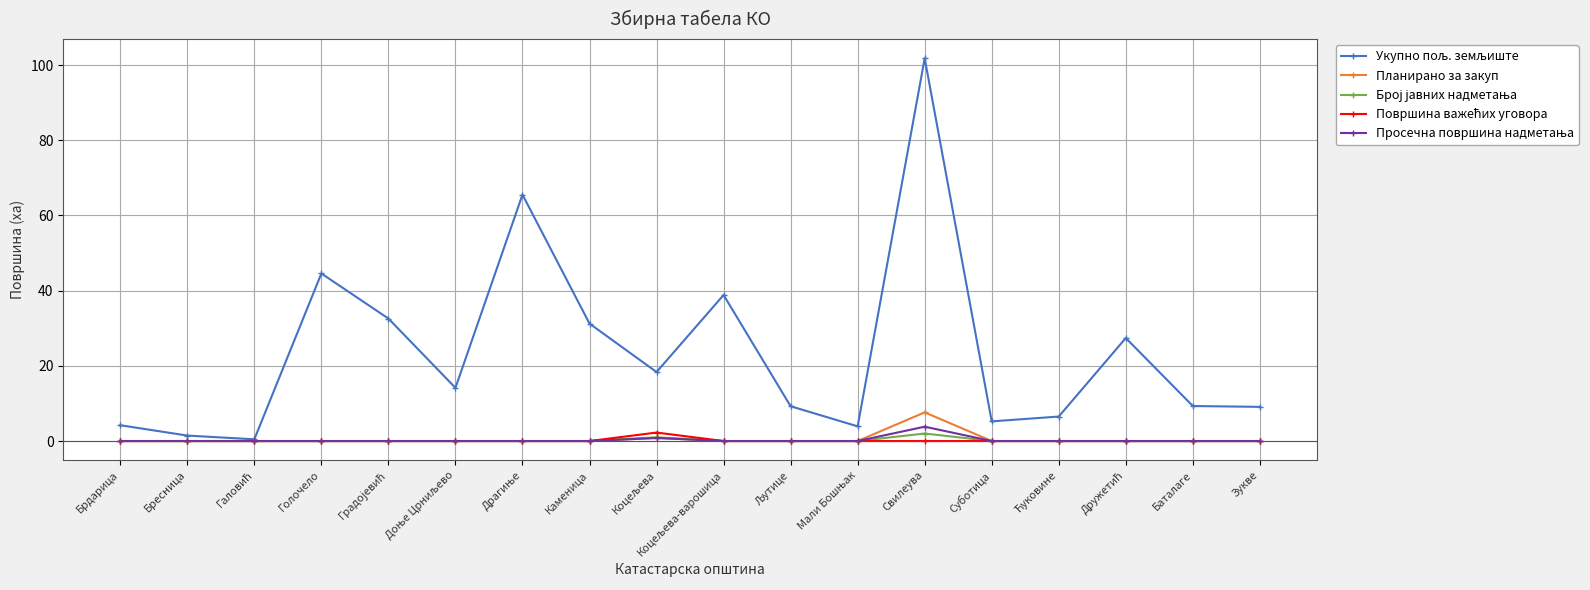

At which category is the sum across all series the highest?

Свилеува